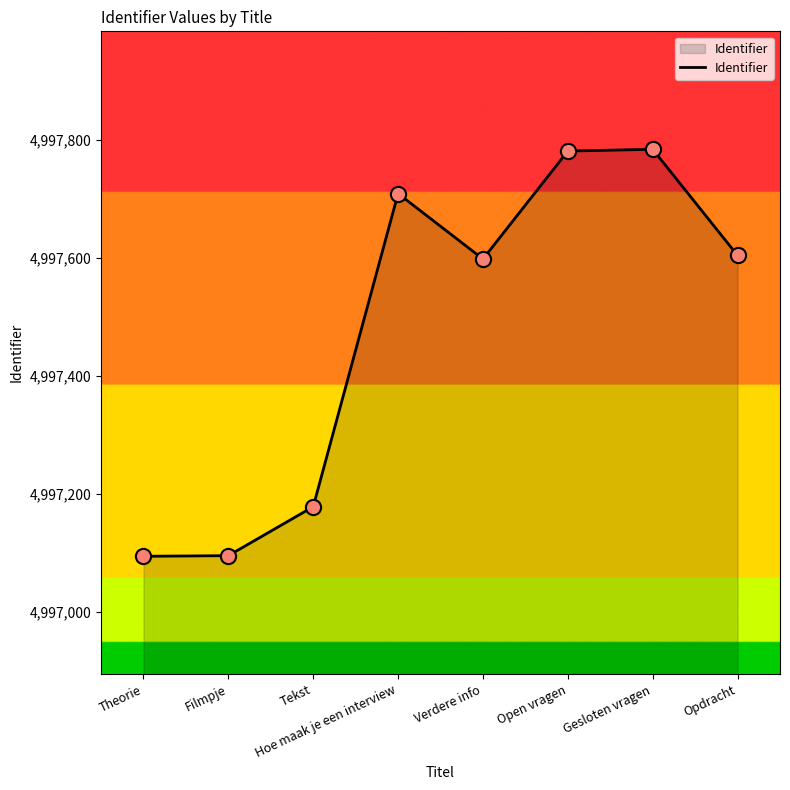

What is the ratio of the value at Open vragen to the value at Theorie?

1.0